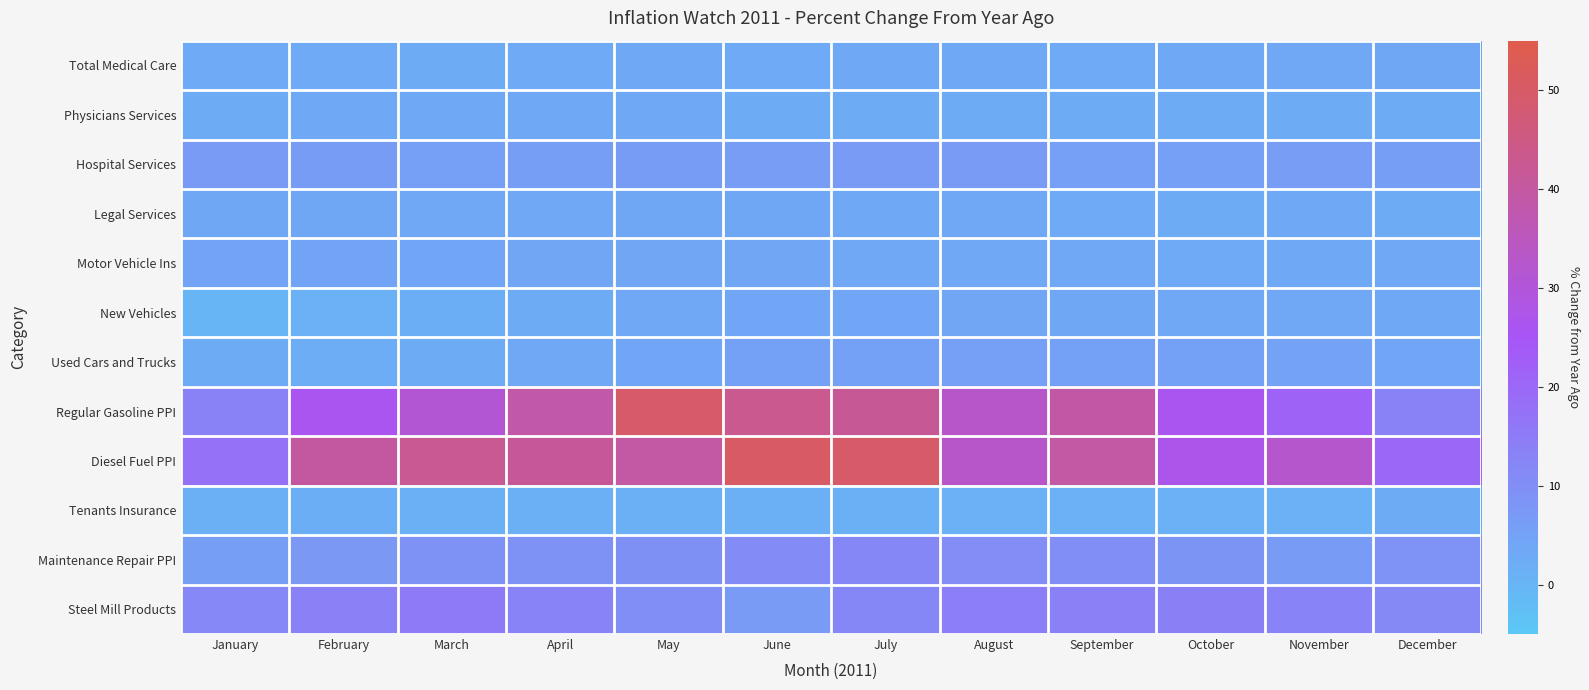

Which series has the largest total across all categories?

Diesel Fuel PPI